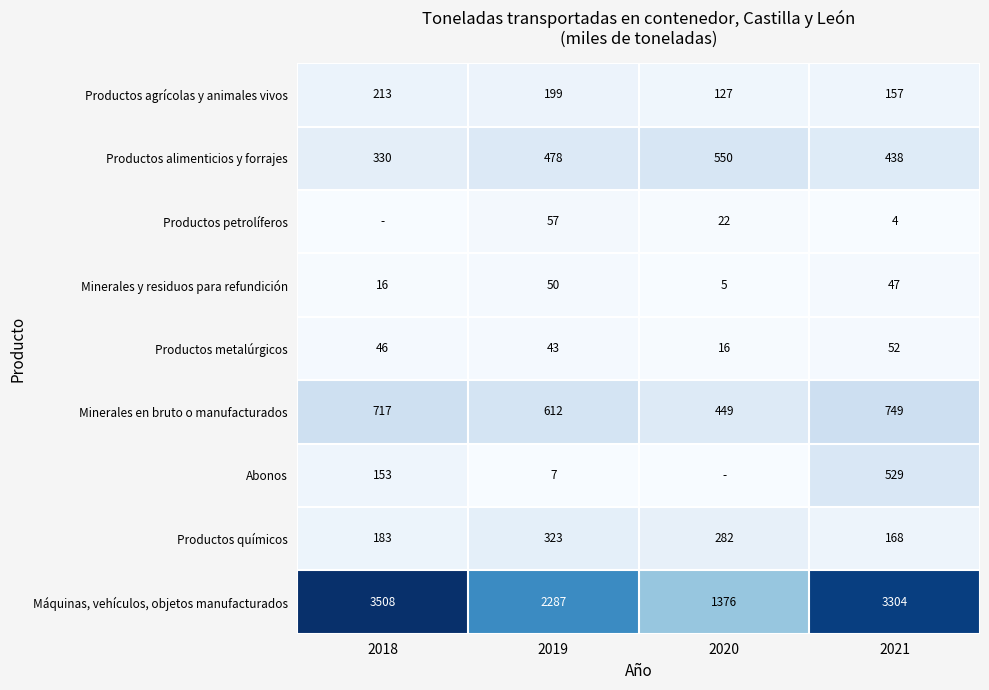

At which label is Productos alimenticios y forrajes closest to 440?

2021